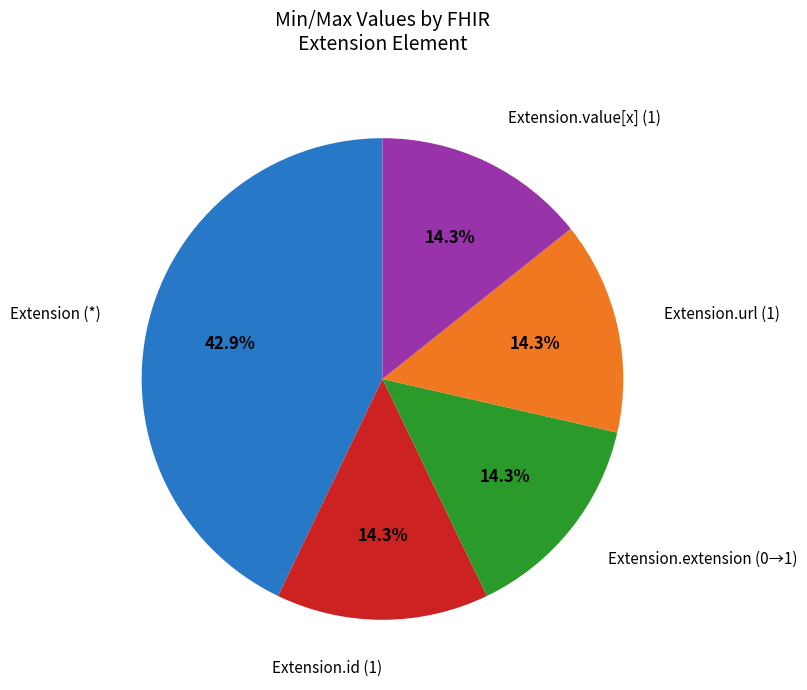

Does any single category account for the majority?

No